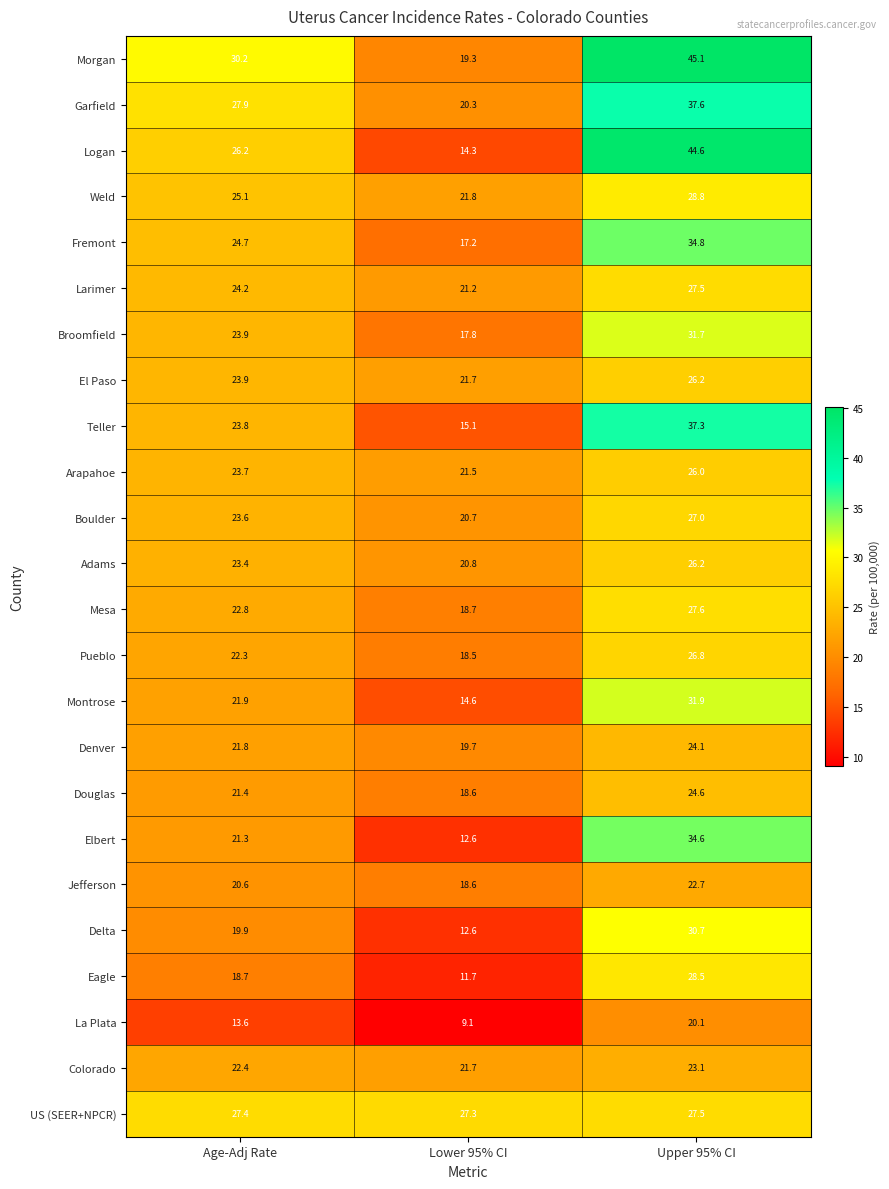

What is the total value across all series at Upper 95% CI?

715.0